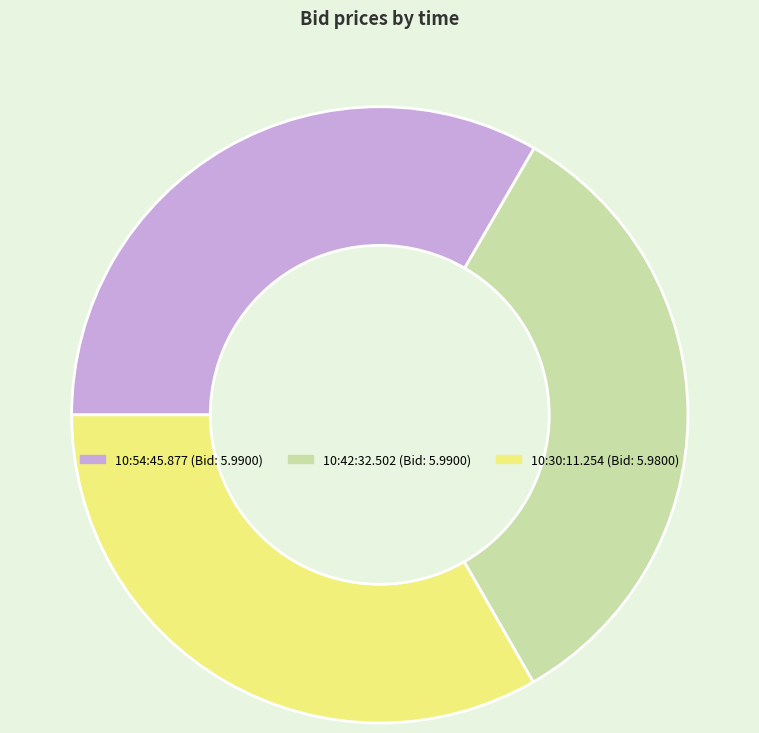

Is the sum of 10:42:32.502 and 10:30:11.254 greater than half?

Yes